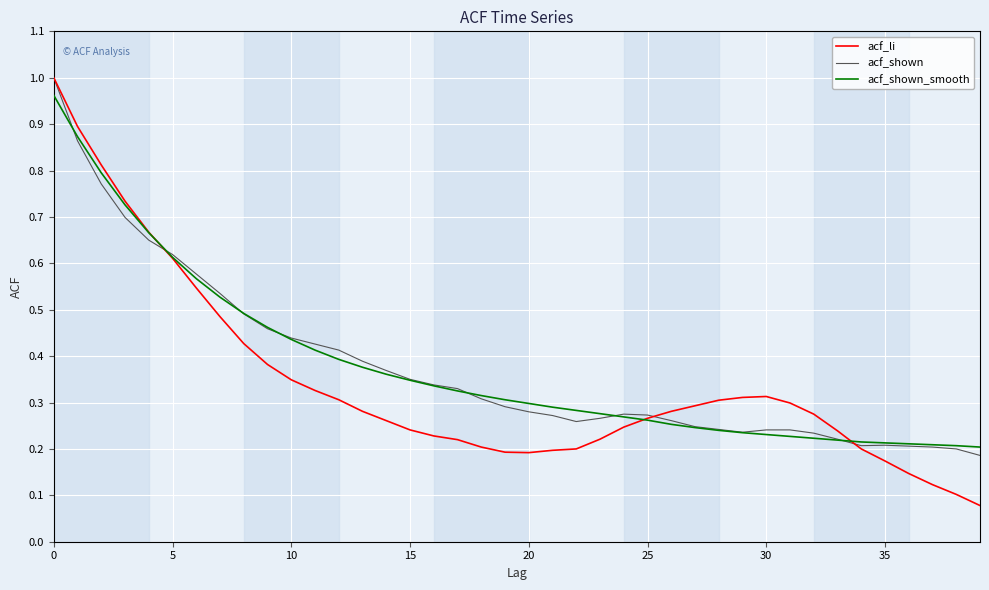

Which series has the largest range (max minus min)?

acf_li